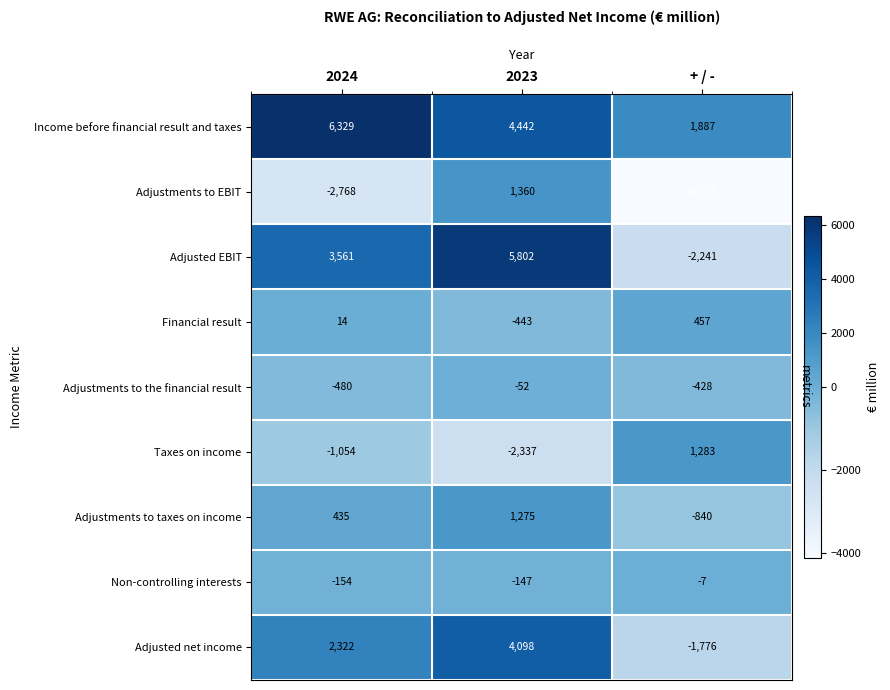

At which label is Adjustments to the financial result closest to -266?

+ / -